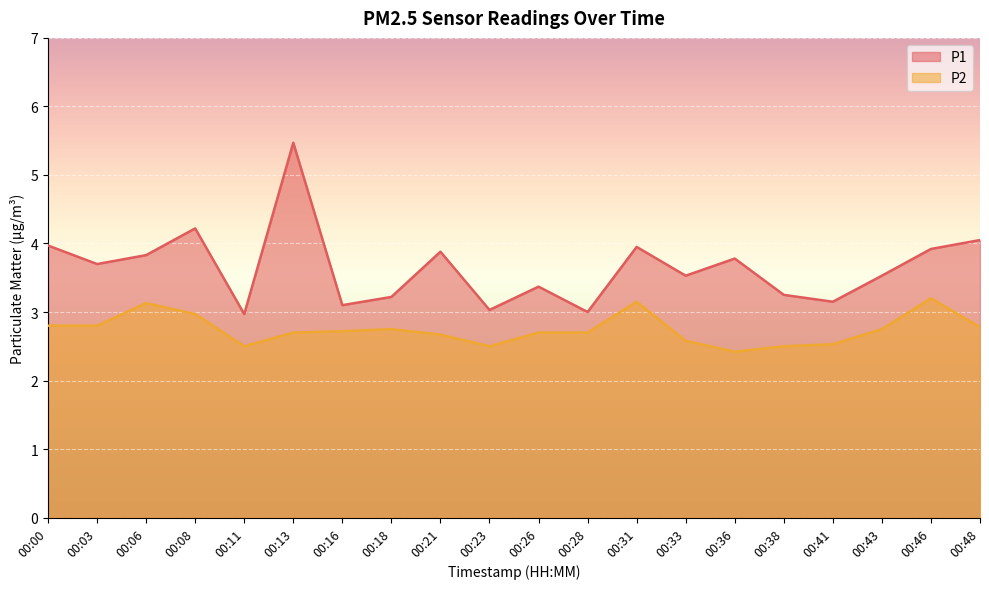

Does the chart display data point markers on the line(s)?

No